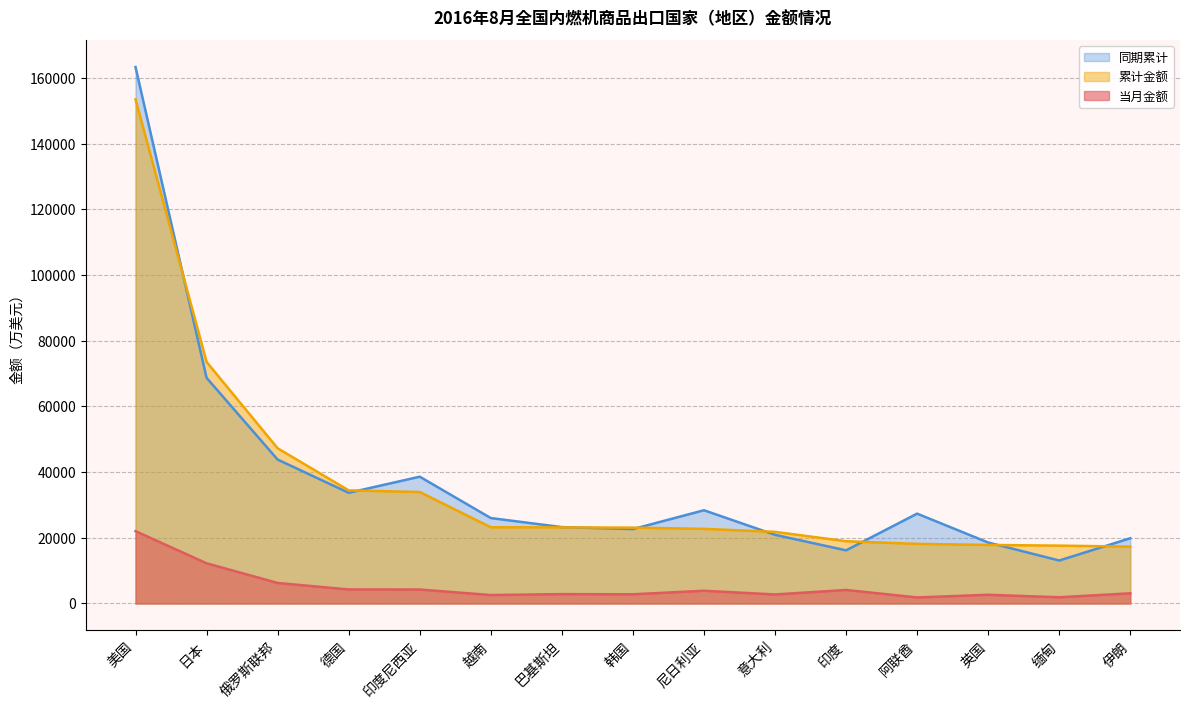

What is the label of the 13th point from the right?

俄罗斯联邦